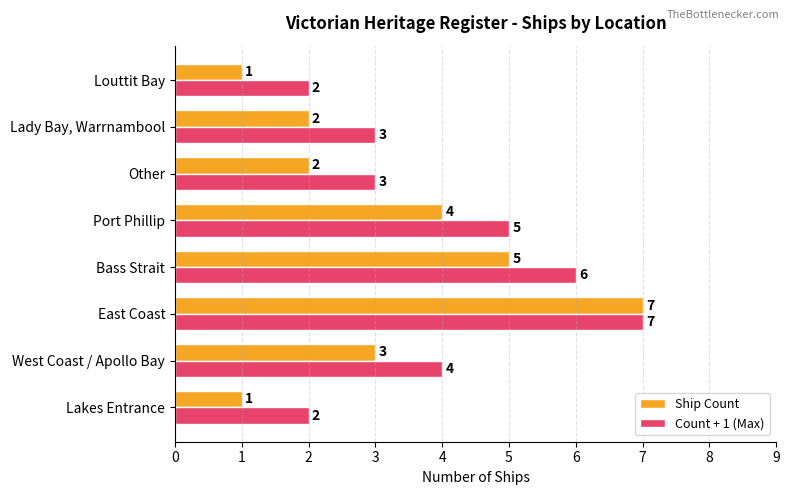

List the series in order of their overall mean, lowest first.

Ship Count, Count + 1 (Max)